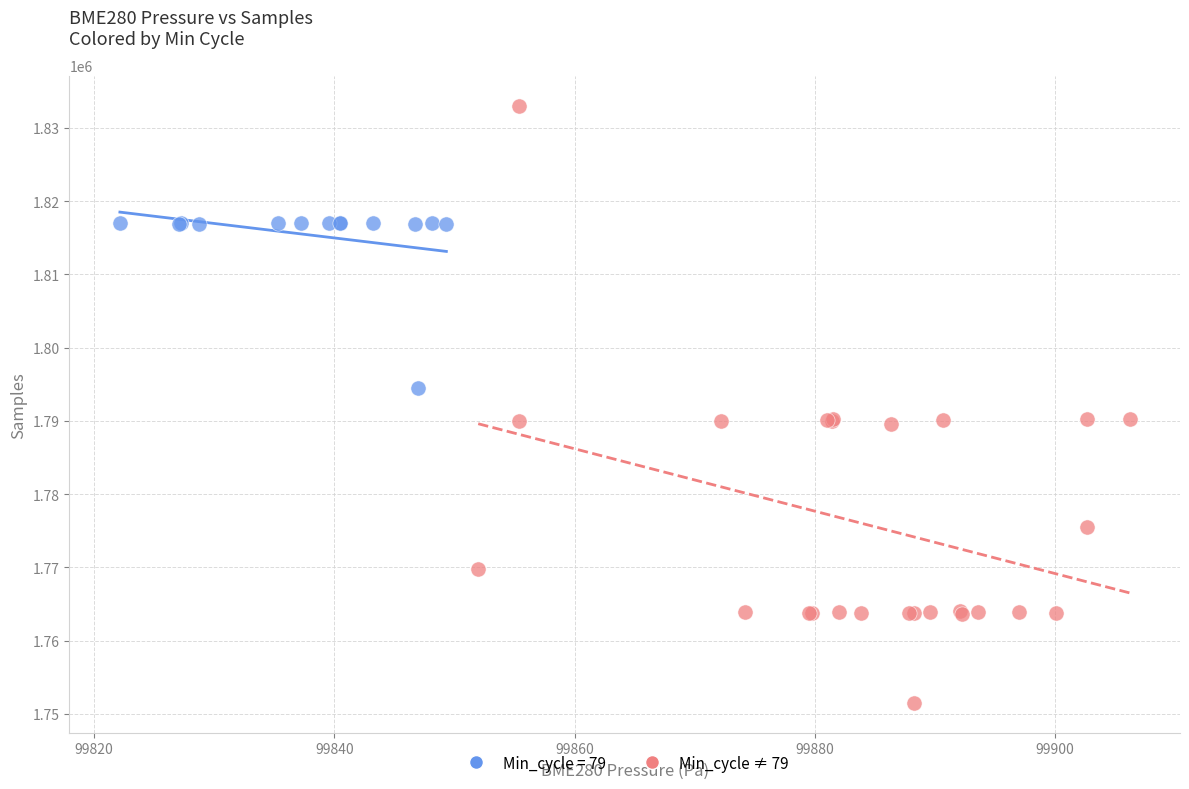

Which series reaches the maximum Y coordinate?

Min_cycle ≠ 79